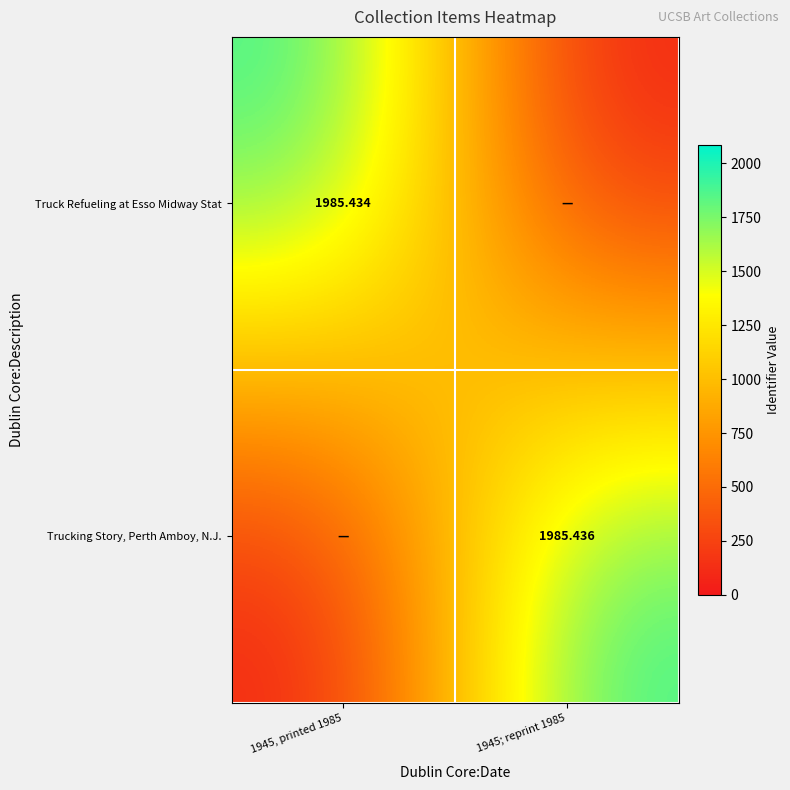

Is the value of Truck Refueling at Esso Midway Stat at 1945, printed 1985 greater than the value of Trucking Story, Perth Amboy, N.J. at 1945; reprint 1985?

No